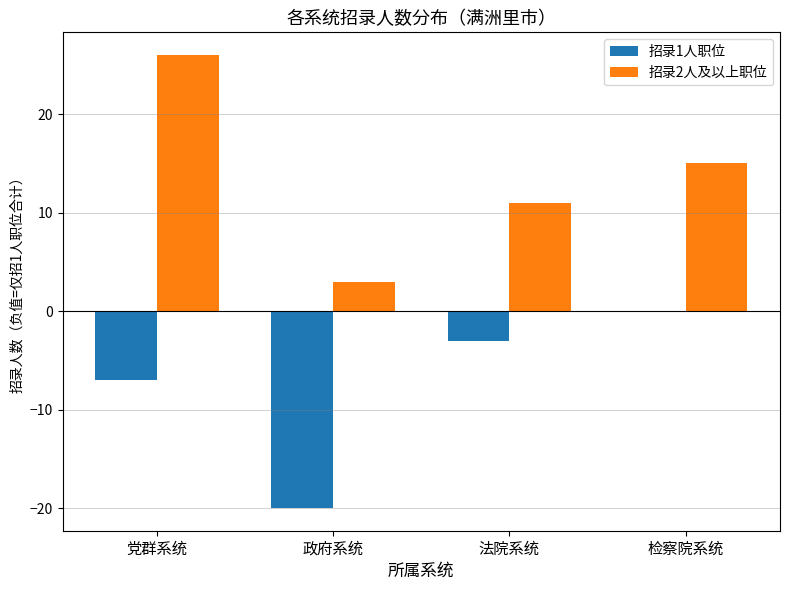

Which label corresponds to the largest value in the chart?

党群系统